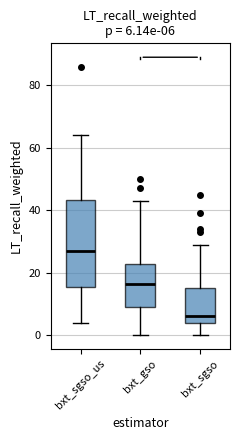

Which box has the highest median line?

bxt_sgso_us